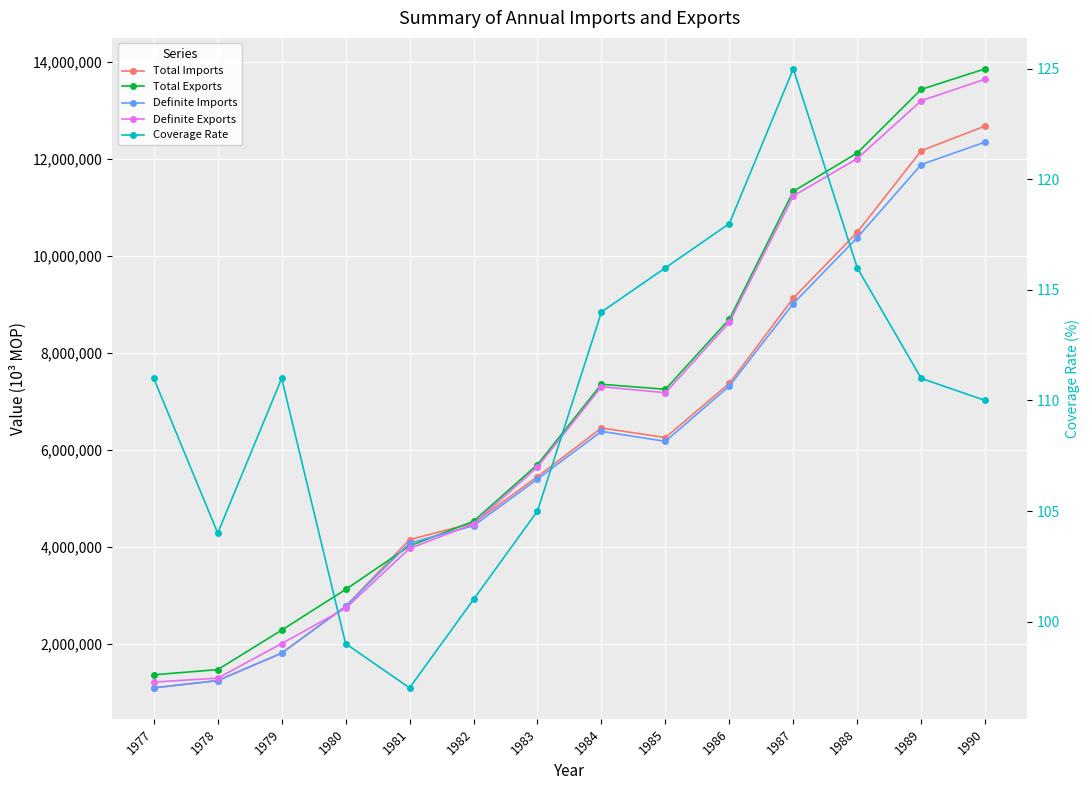

What is the average value of the Definite Imports series?

6027018